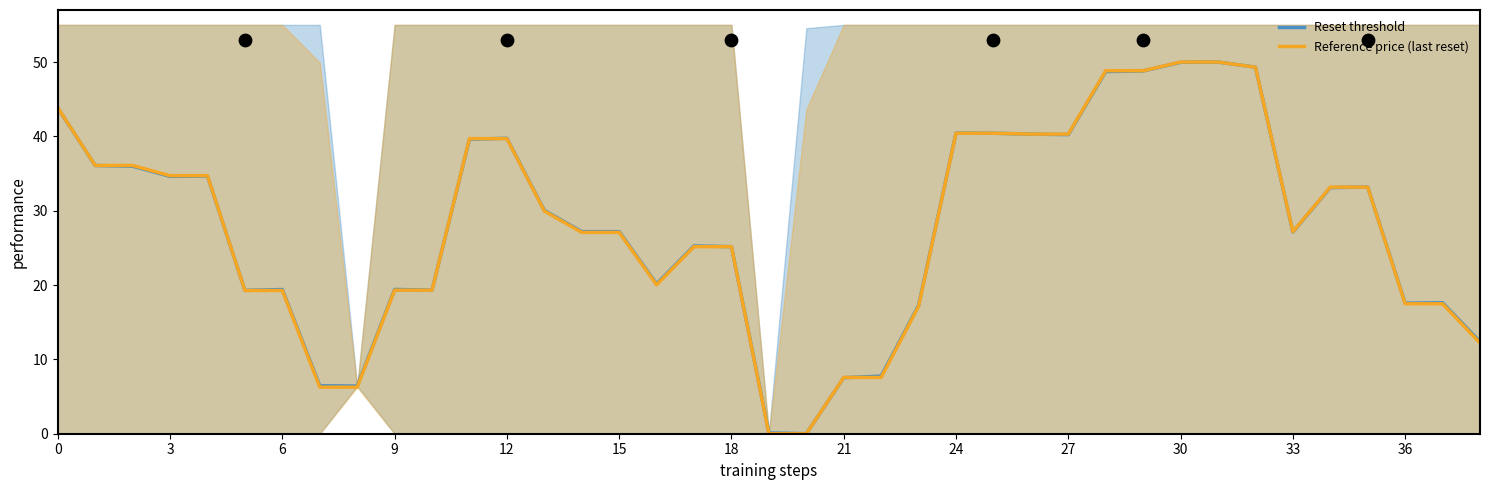

At how many categories does at least one series exceed 3?

37